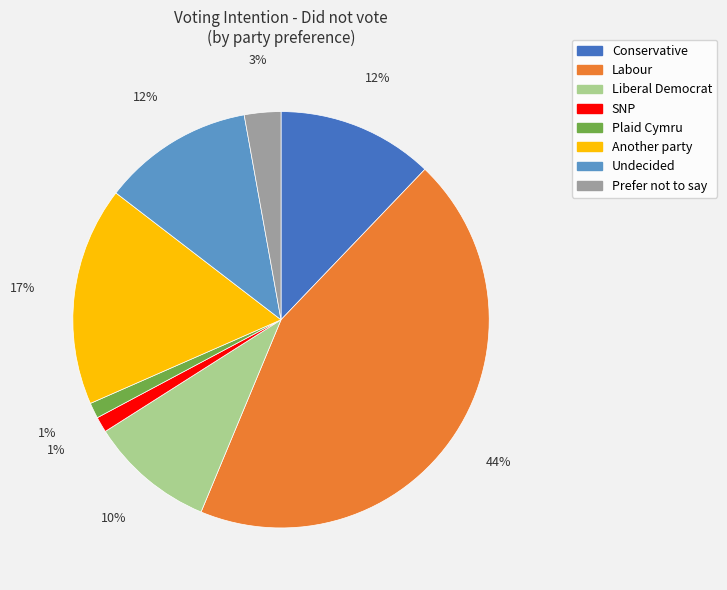

To the nearest percent, what is the difference between the largest and smallest slice percentages?

43%